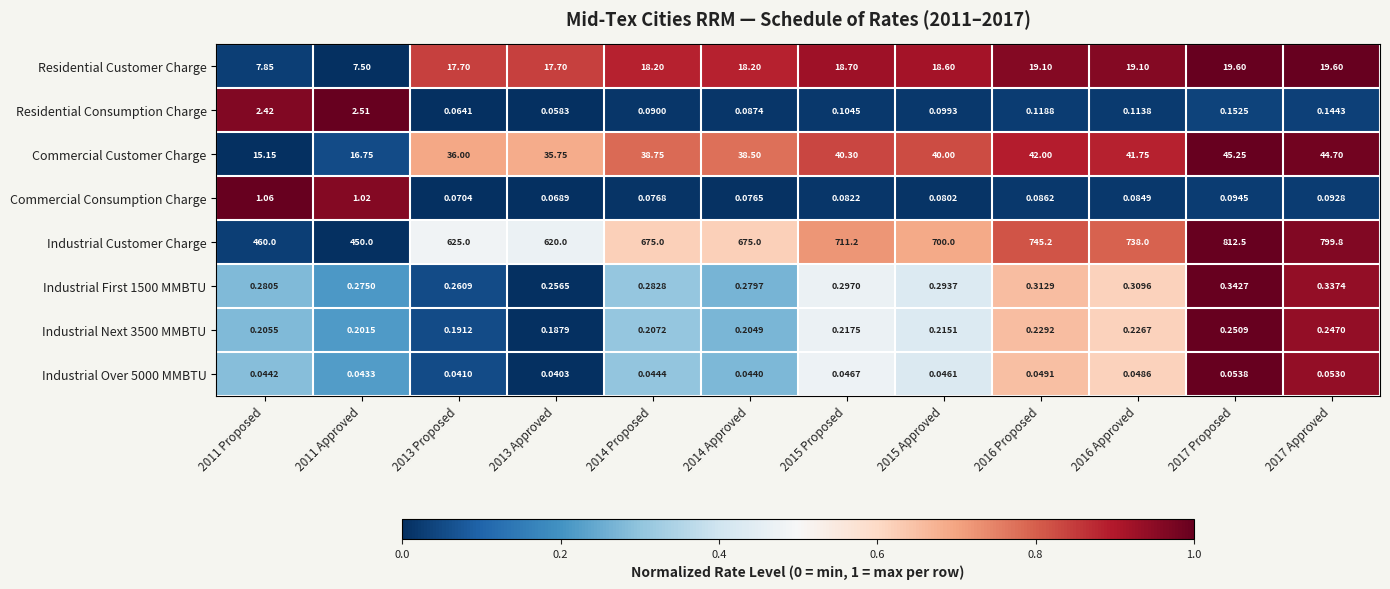

Is the value of Industrial Customer Charge at 2011 Proposed greater than the value of Commercial Customer Charge at 2017 Proposed?

Yes